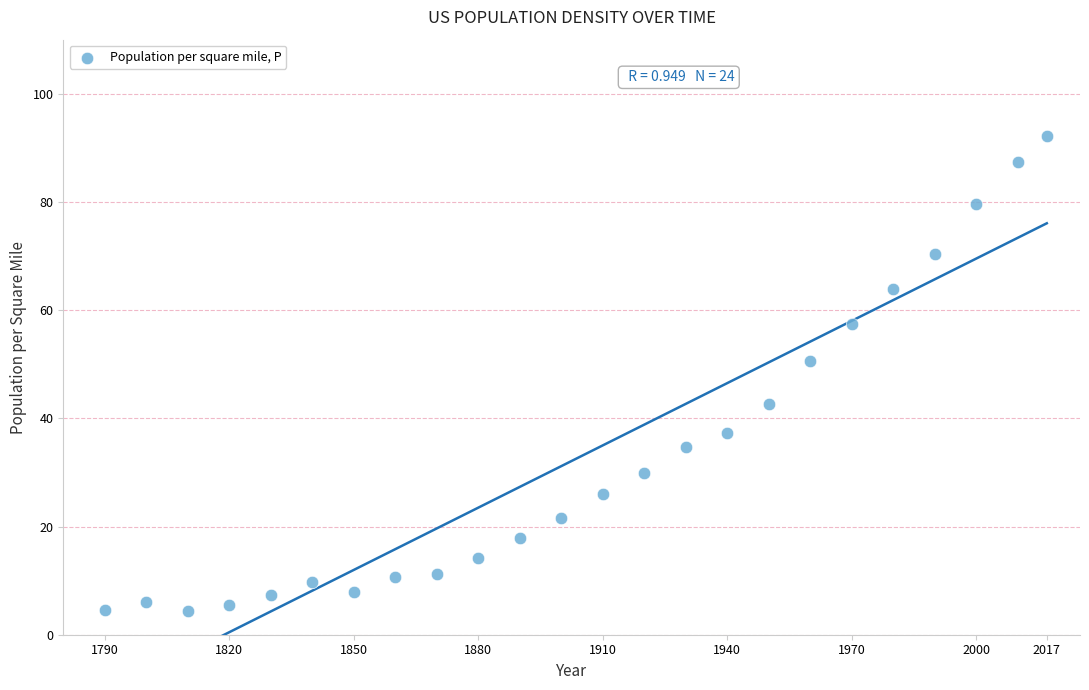

What Y value in the scatter plot is closest to 48?

50.6